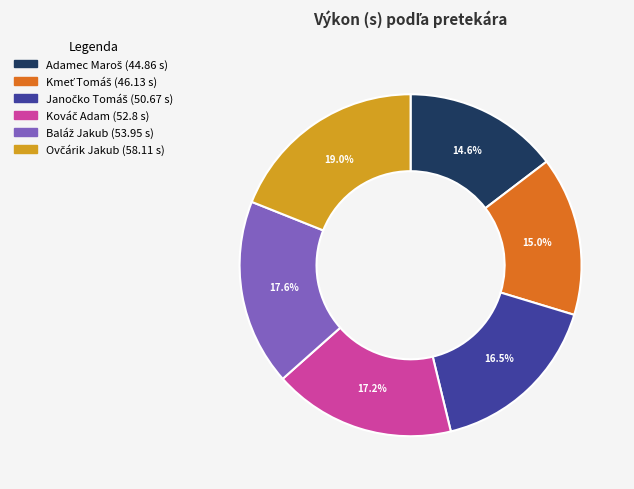

What percentage do Baláž Jakub and Ovčárik Jakub together represent?

36.6%